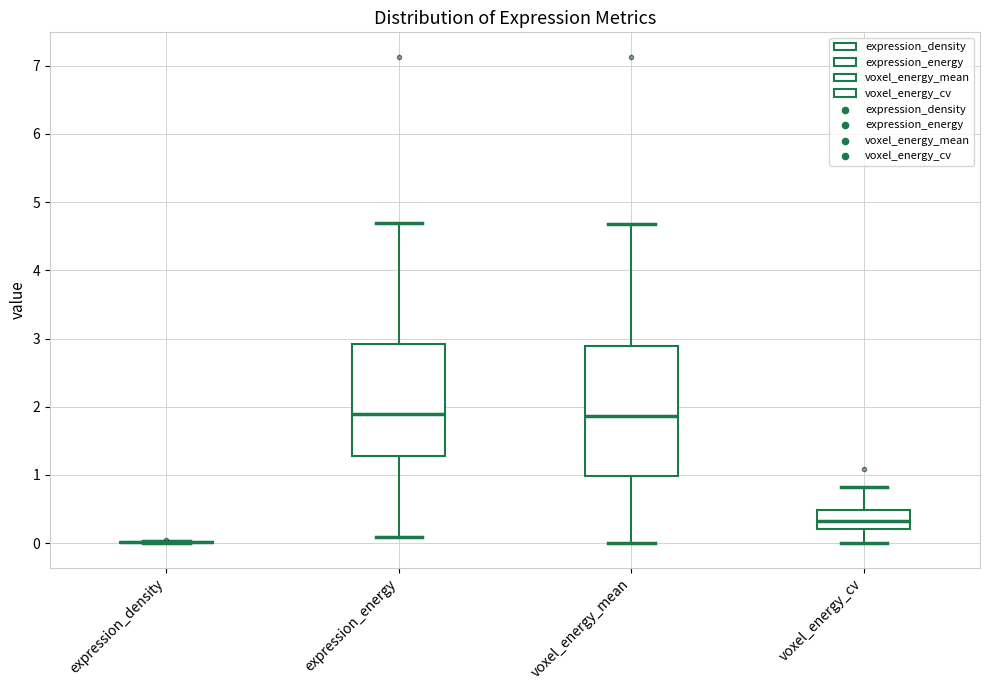

Reading left to right, read every box against the y-axis: the position of its median line, the range the box covers, and the ends of its whiskers. The values are not printed on the chart, so give them approximately, as read against the axis.

expression_density: box collapsed to a line at 0.0, whiskers 0.0 to 0.0
expression_energy: median 1.9, box 1.3 to 2.9, whiskers 0.1 to 4.7
voxel_energy_mean: median 1.9, box 1.0 to 2.9, whiskers 0.0 to 4.7
voxel_energy_cv: median 0.3, box 0.2 to 0.5, whiskers 0.0 to 0.8